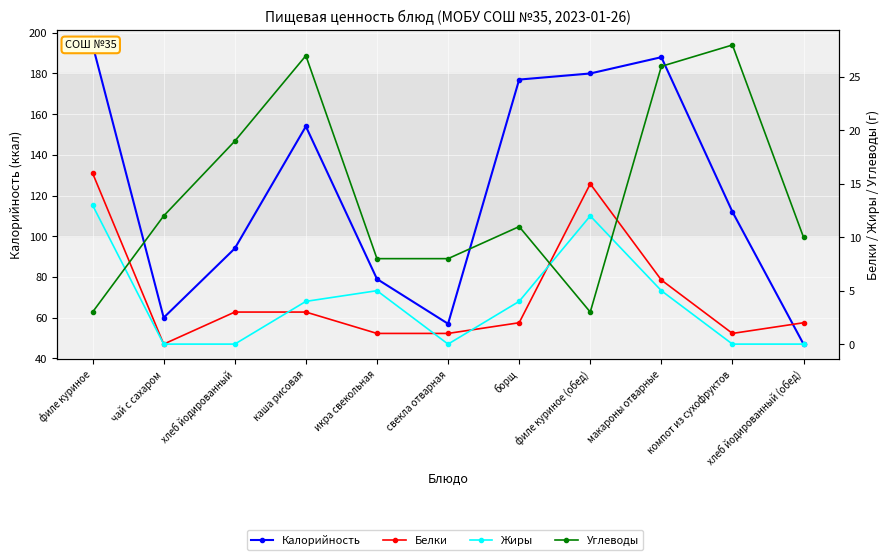

Read the Калорийность value at компот из сухофруктов, to the nearest 50.

100